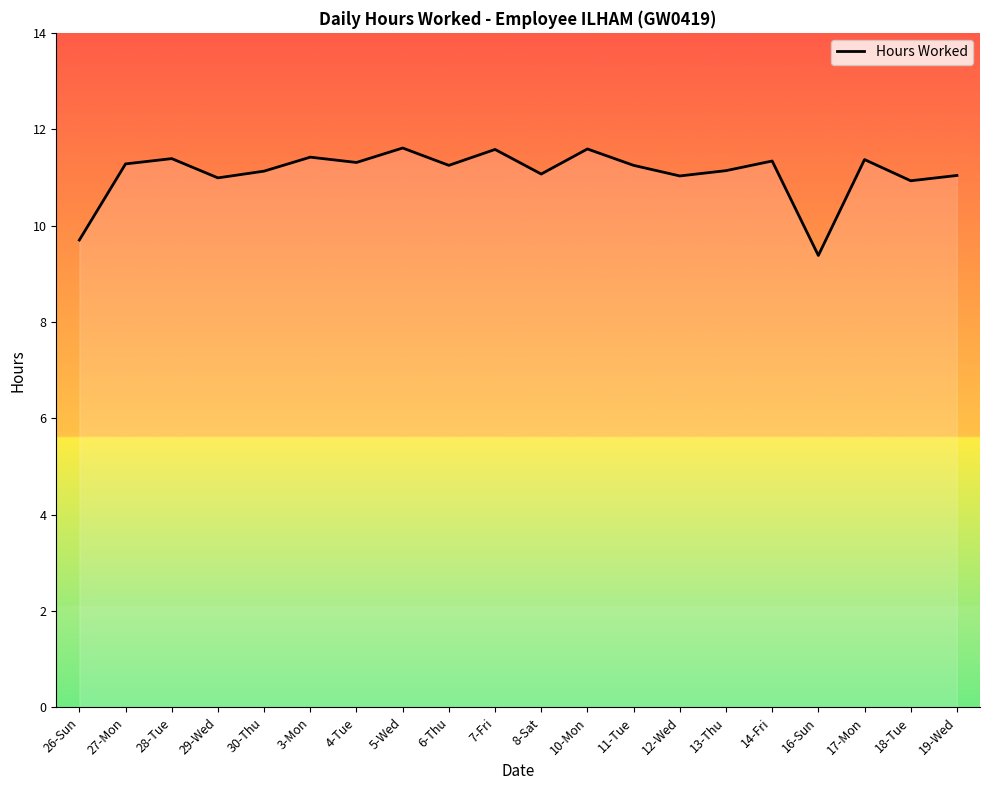

True or false: there are more than 1 points higher than both neighbors.

True